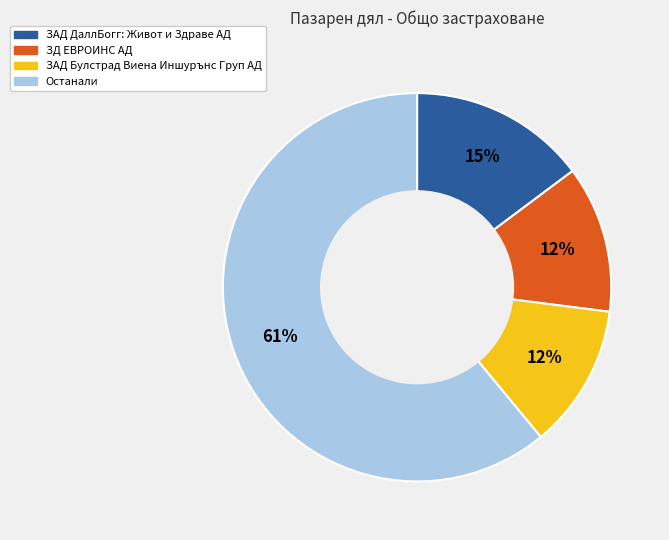

Is the sum of ЗАД ДаллБогг: Живот и Здраве АД and ЗАД Булстрад Виена Иншурънс Груп АД greater than half?

No